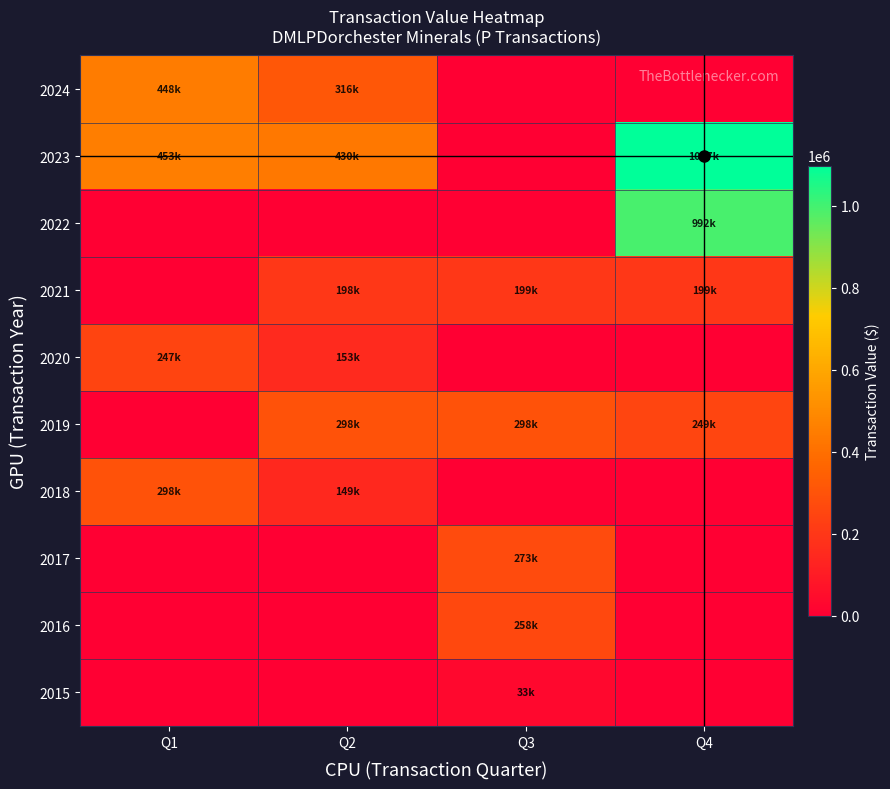

Reading right to left, list all the values displayed in this chart.

2015: Q4=0	Q3=33758	Q2=0	Q1=0
2016: Q4=0	Q3=258031	Q2=0	Q1=0
2017: Q4=0	Q3=273671	Q2=0	Q1=0
2018: Q4=0	Q3=0	Q2=149435	Q1=298774
2019: Q4=249081	Q3=298374	Q2=298888	Q1=0
2020: Q4=0	Q3=0	Q2=153252	Q1=247866
2021: Q4=199299	Q3=199155	Q2=198899	Q1=0
2022: Q4=992437	Q3=0	Q2=0	Q1=0
2023: Q4=1097571	Q3=0	Q2=430832	Q1=453134
2024: Q4=0	Q3=0	Q2=316855	Q1=448702